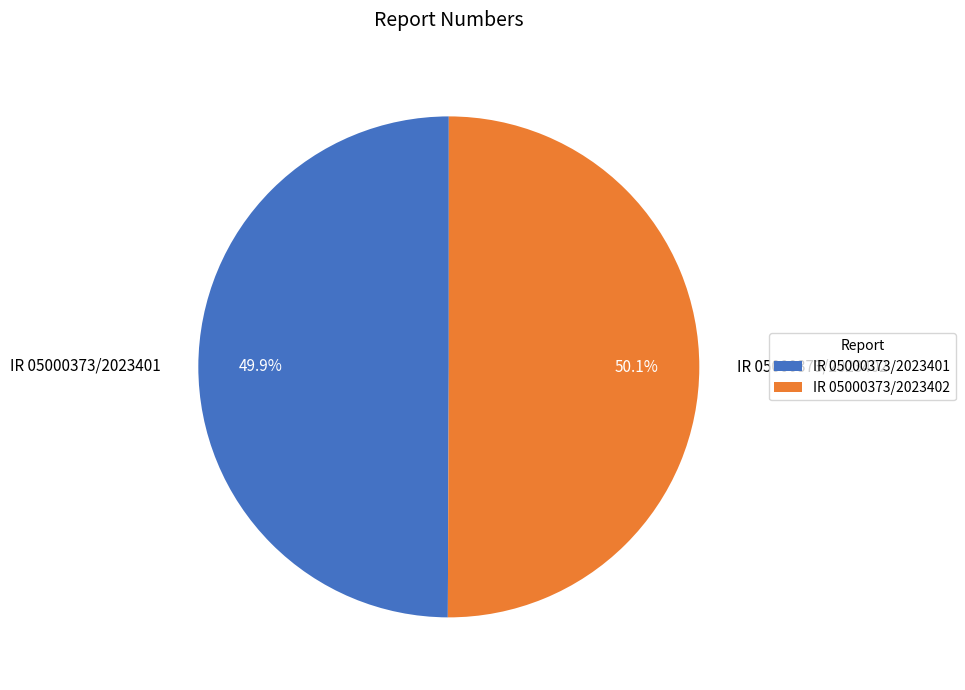

What percentage is the IR 05000373/2023401 slice, to the nearest percent?

50%